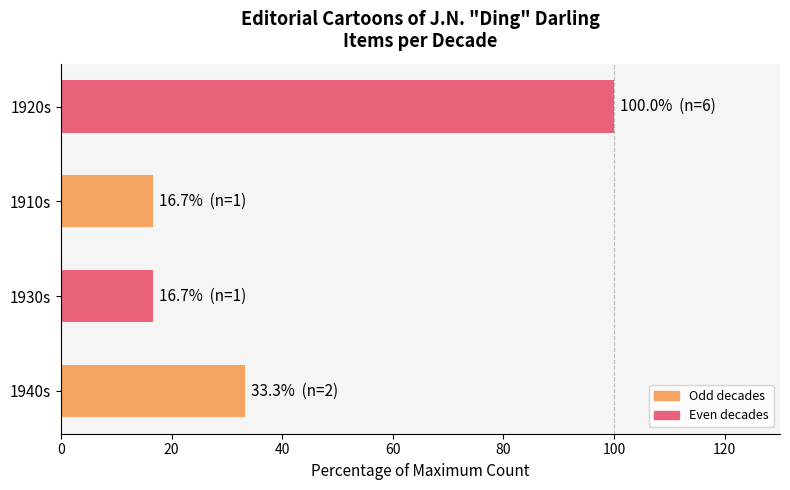

How many bars are there in total?

4